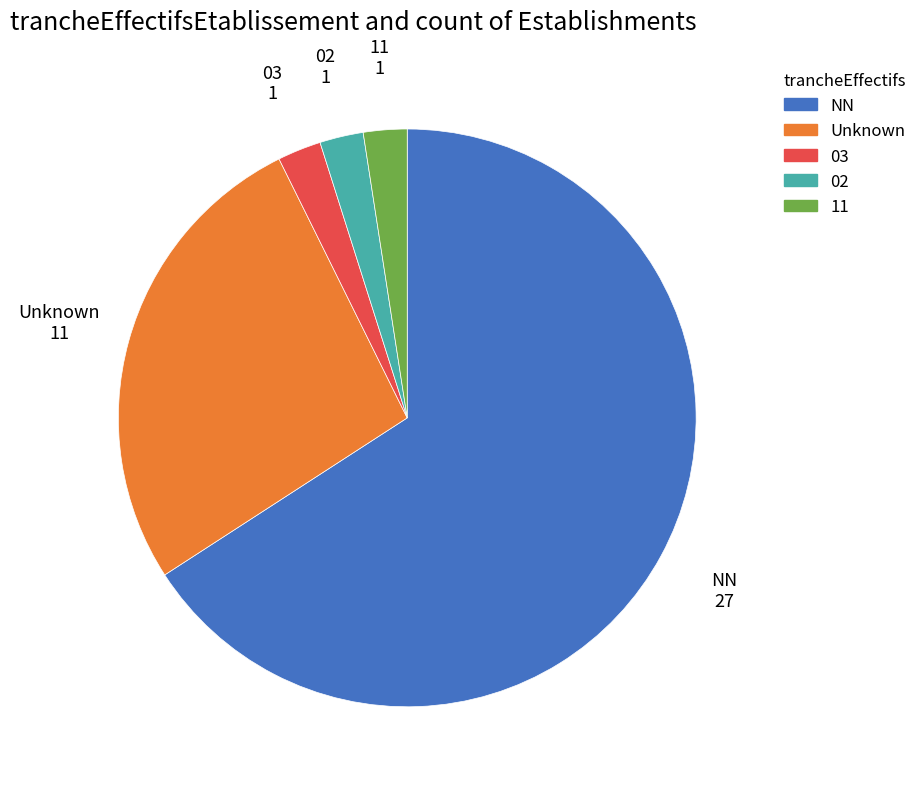

Is 02 the majority of the pie?

No